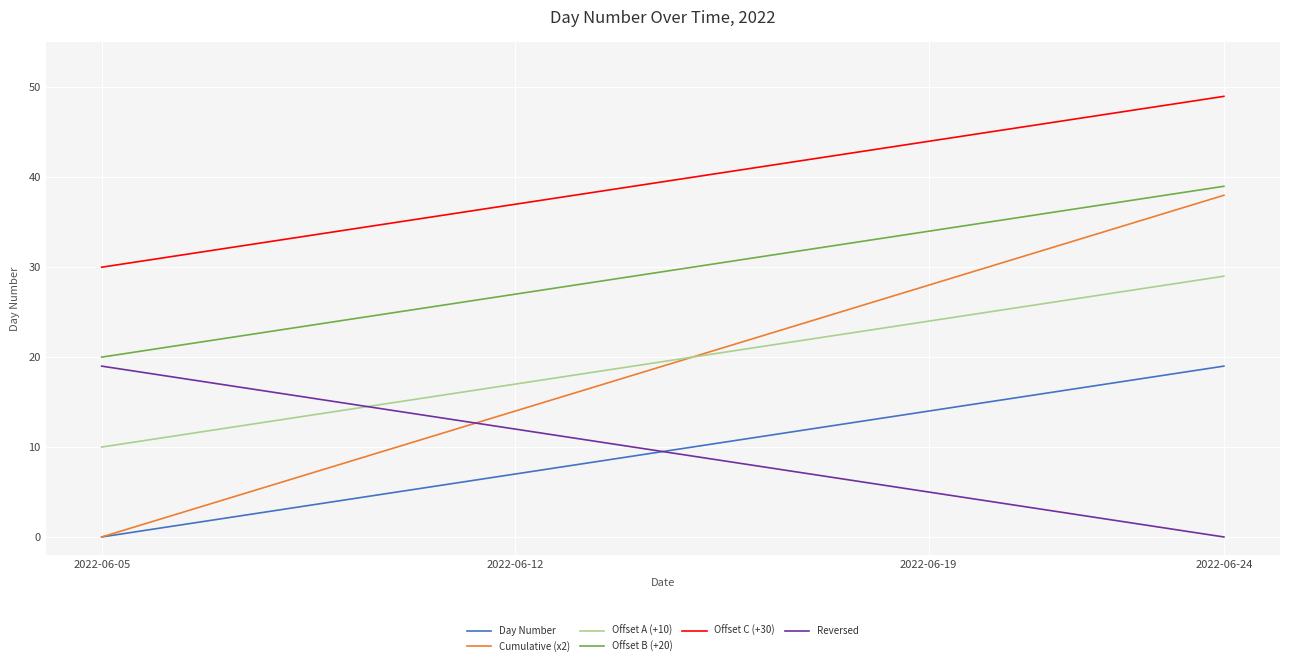

What are all the series names shown in the legend?

Day Number, Cumulative (x2), Offset A (+10), Offset B (+20), Offset C (+30), Reversed